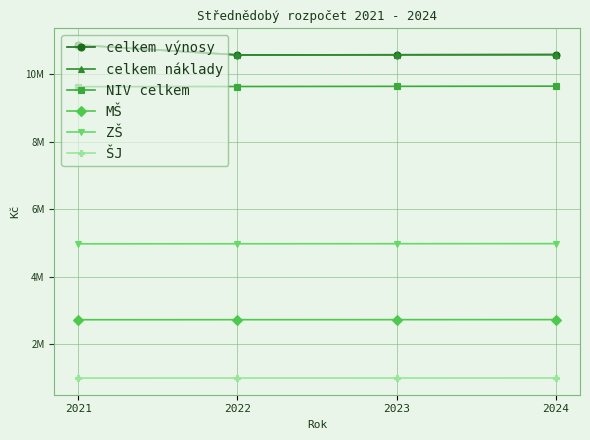

Which series has the largest total across all categories?

celkem výnosy